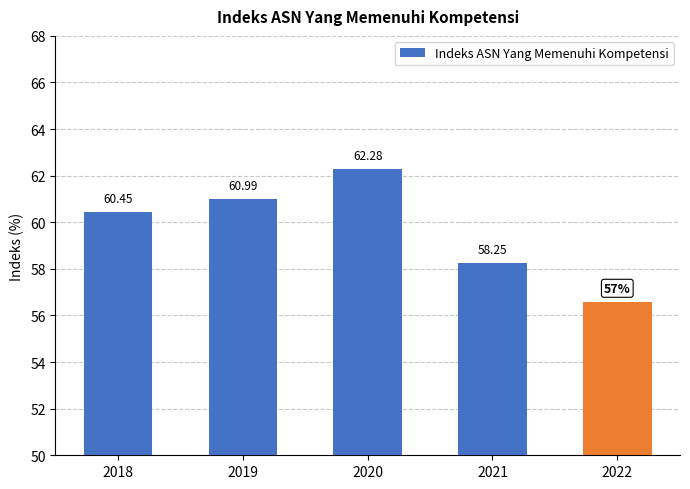

Where is the data nearest to the value 59?

2021